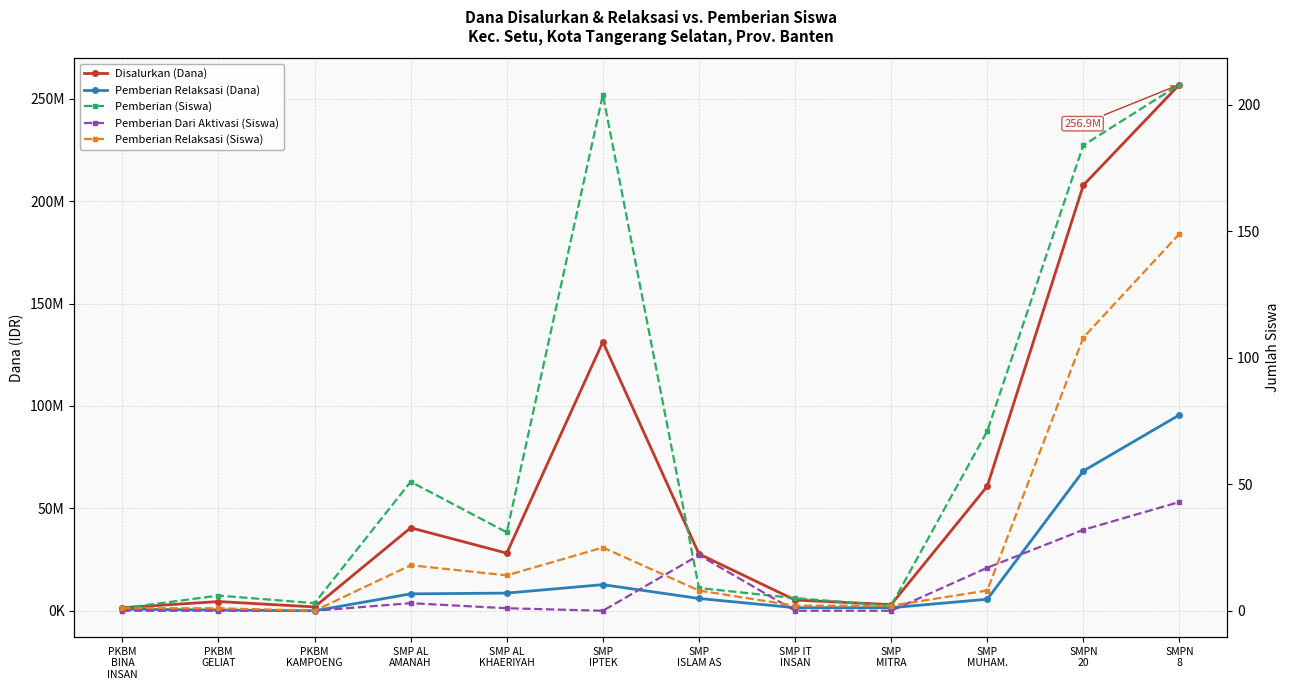

What is the sum of the Pemberian Relaksasi (Siswa) values at PKBM
GELIAT and SMP
MITRA?

3